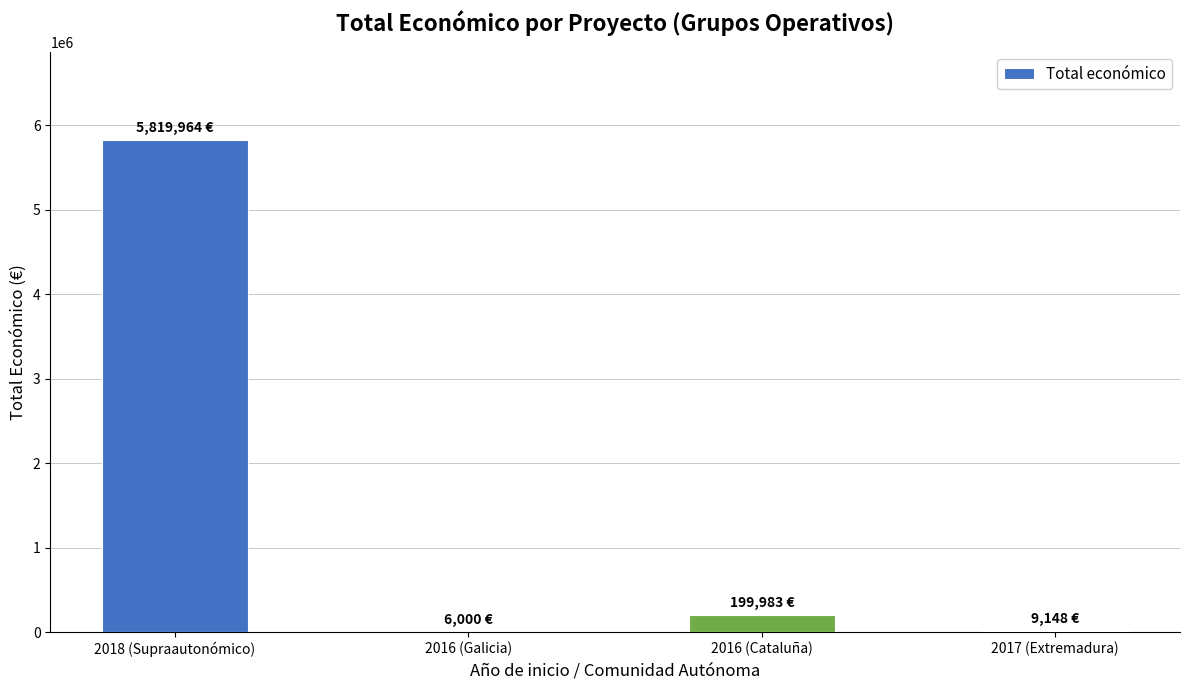

Which label corresponds to the largest value in the chart?

2018 (Supraautonómico)